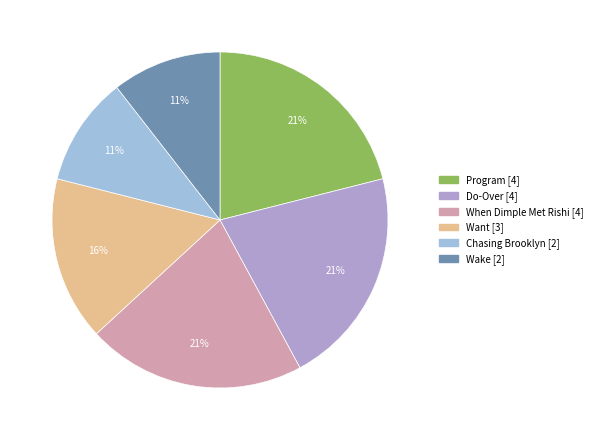

Is Program the majority of the pie?

No